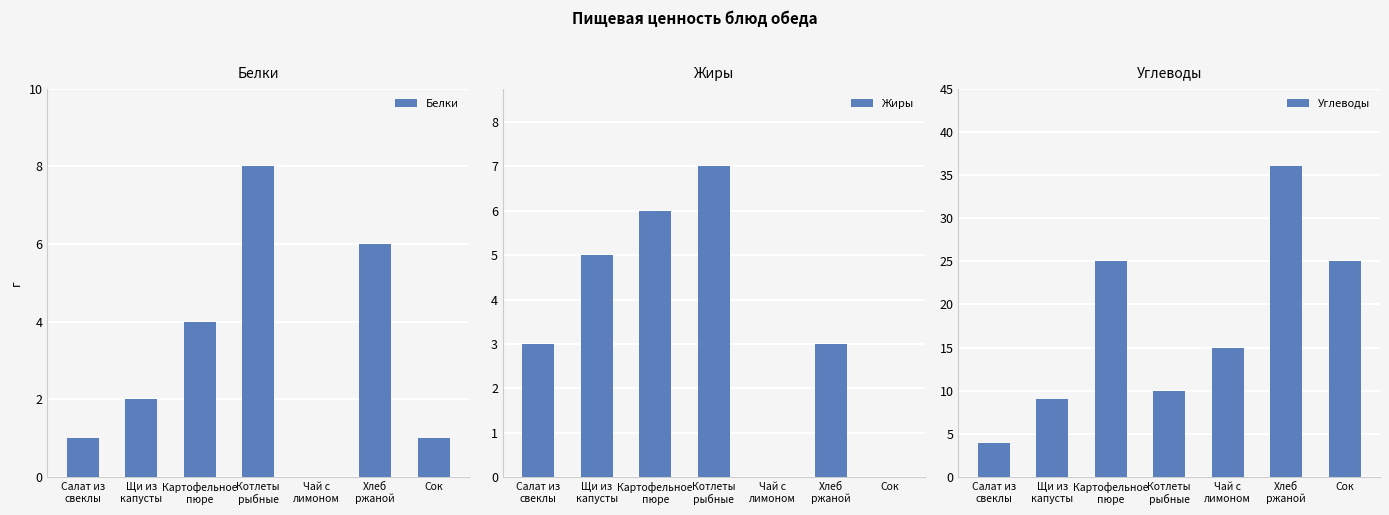

How many groups of bars are there?

7